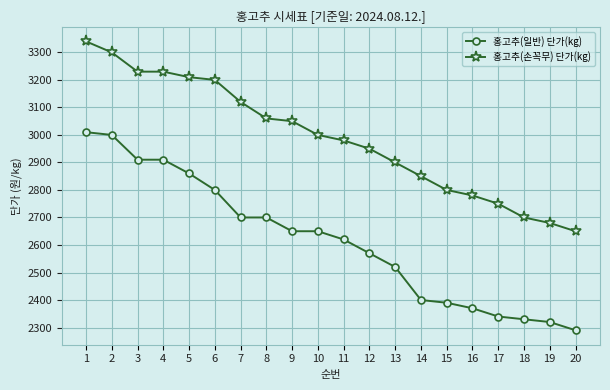

What is the difference between the maximum and minimum values in the 홍고추(일반) 단가(kg) series?

720